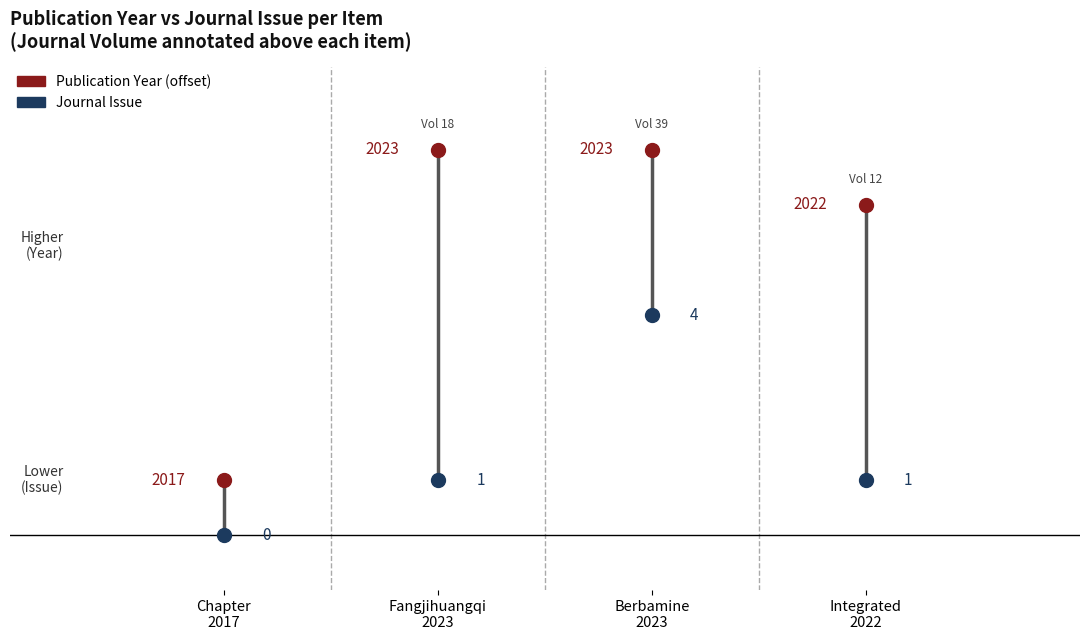

Across all series, what Y value is closest to 3?

4